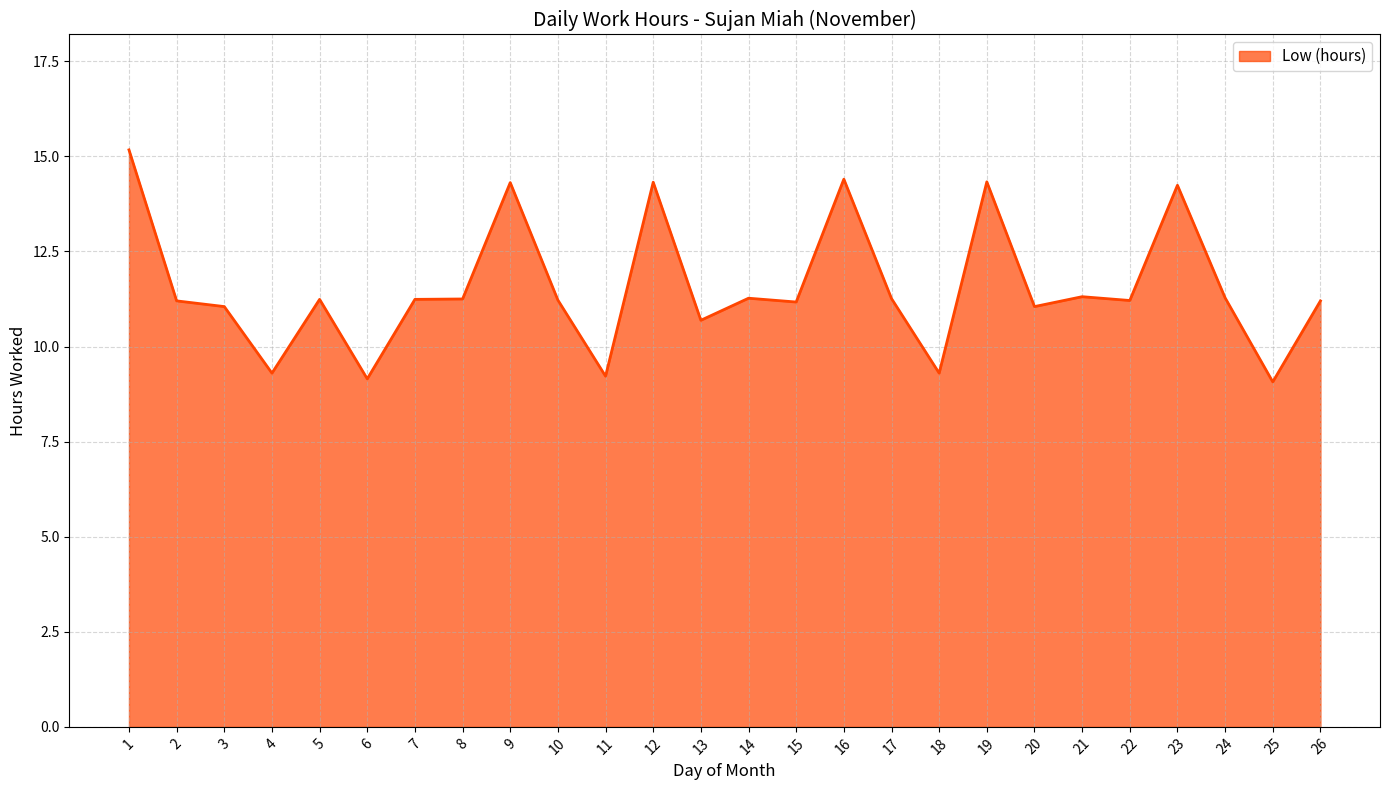

What value does the data have at 16?

14.4